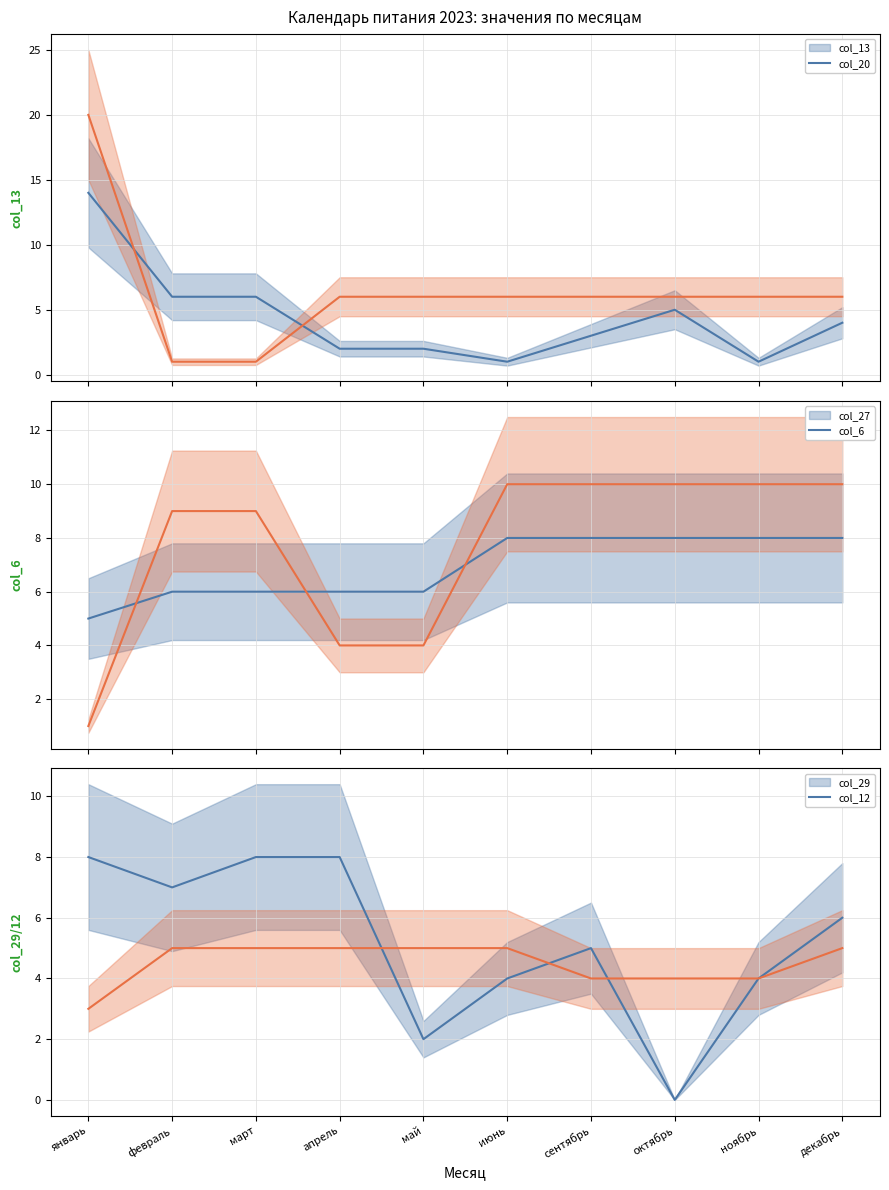

Does the chart have visible grid lines?

Yes